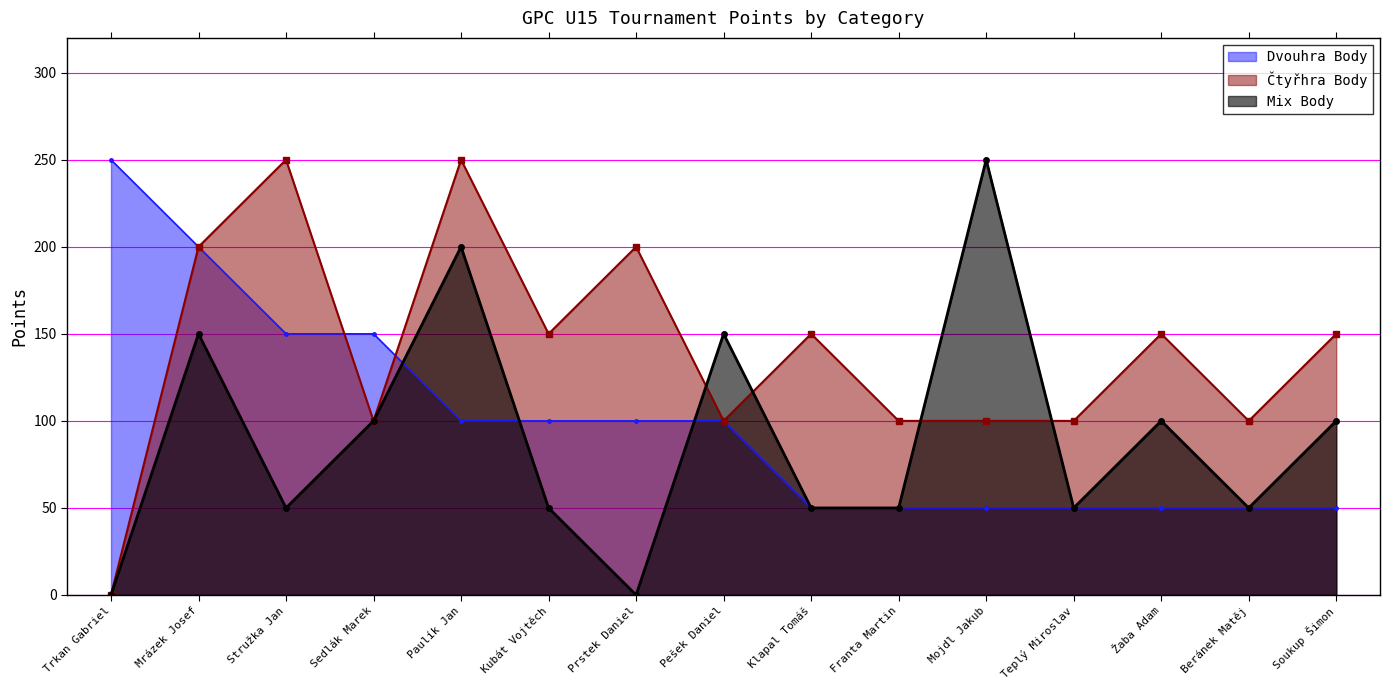

What is the label of the 4th point from the right?

Teplý Miroslav